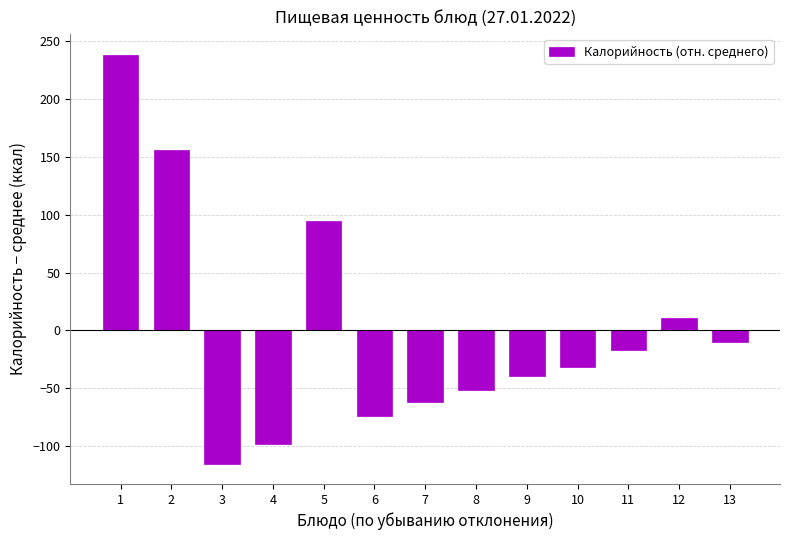

Which has a higher value, 5 or 13?

5